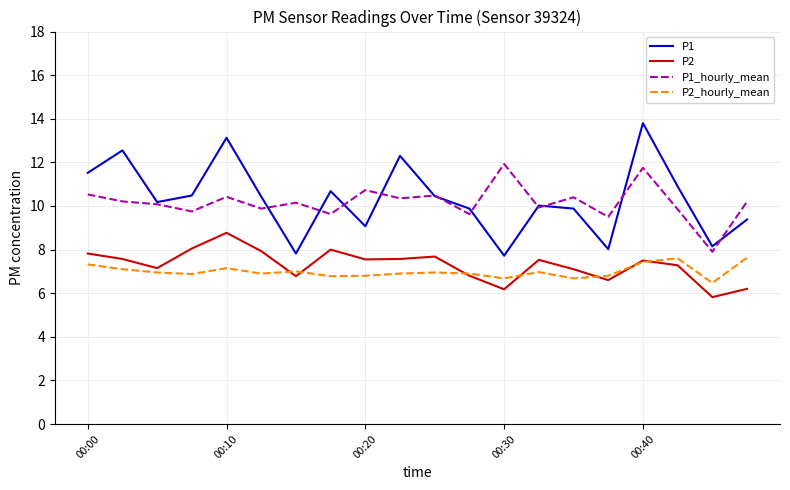

What is the maximum value shown in the chart?

13.8